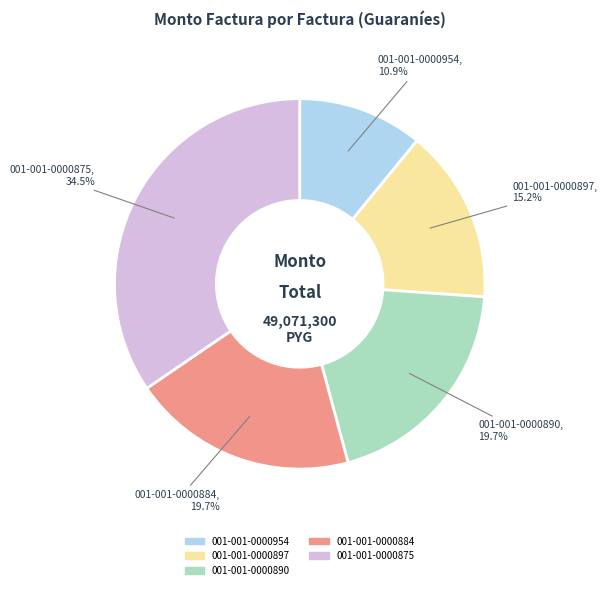

What percentage is the 001-001-0000884 slice, to the nearest percent?

20%